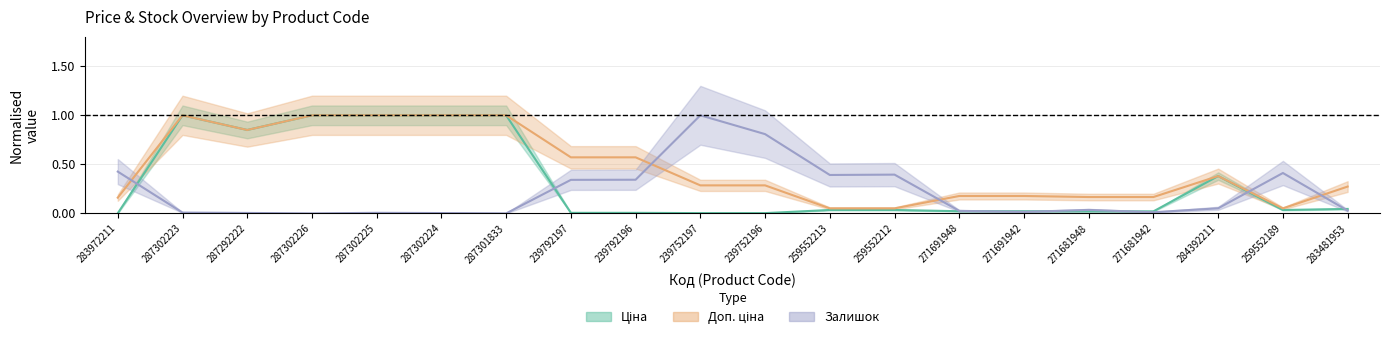

How many distinct data groups are displayed?

3